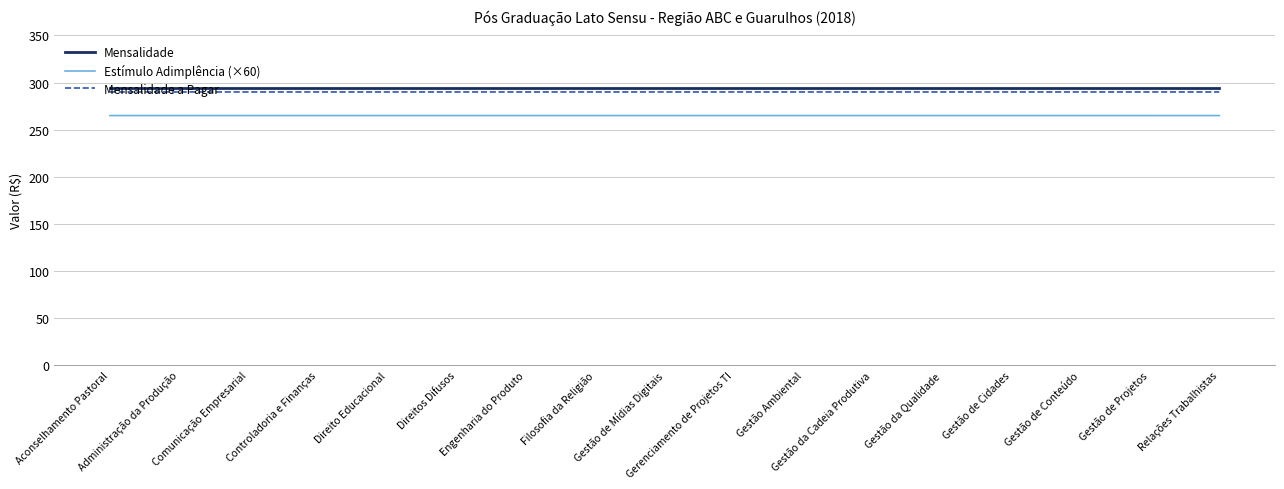

How many lines are shown in the chart?

3